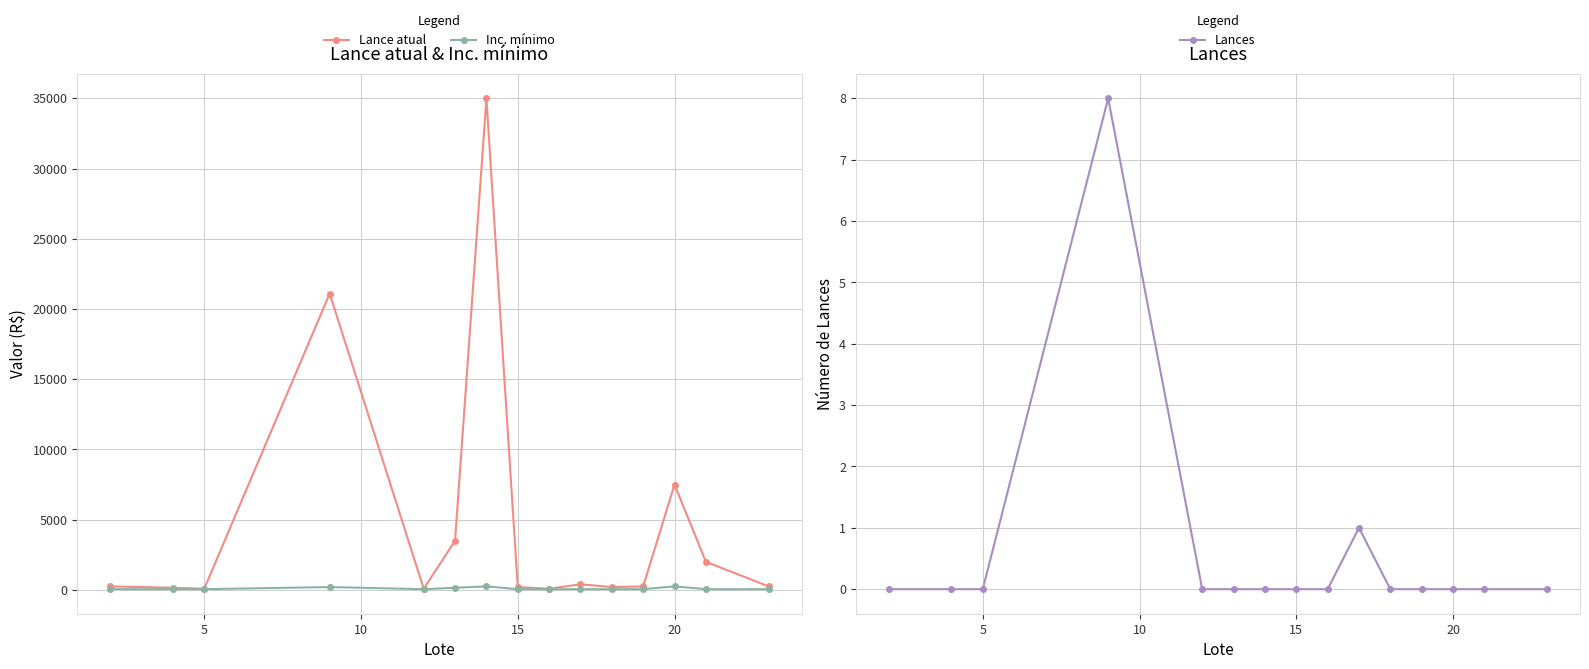

Reading left to right, transcribe all the data shown in this chart.

Lance atual: 250	150	80	21100	80	3500	35000	200	80	400	200	250	7500	2000	250
Inc. mínimo: 50	50	50	200	50	150	250	50	50	50	50	50	250	50	50
Lances: 0	0	0	8	0	0	0	0	0	1	0	0	0	0	0